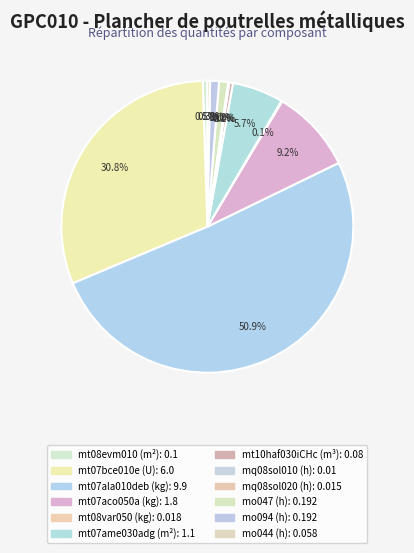

What percentage is the mo047 (h) slice, to the nearest percent?

1%